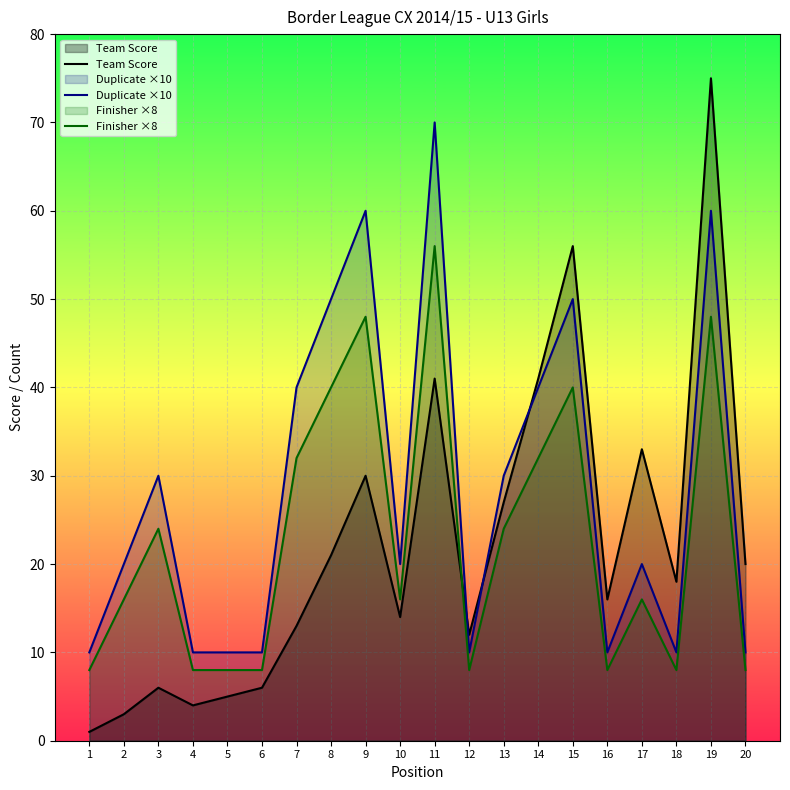

At which label does Team Score first exceed 18?

8